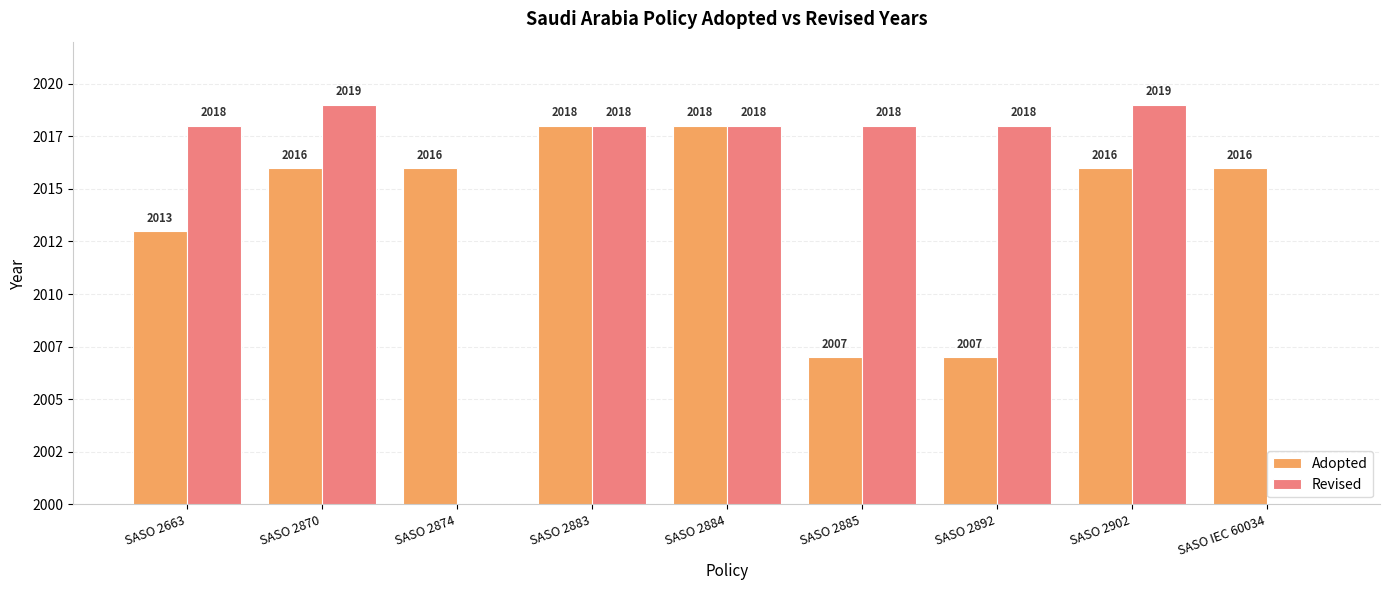

Which series has the largest range (max minus min)?

Revised